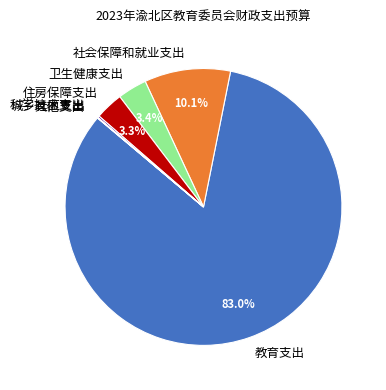

Approximately how many times larger is the value at 卫生健康支出 compared to 社会保障和就业支出?

0.3